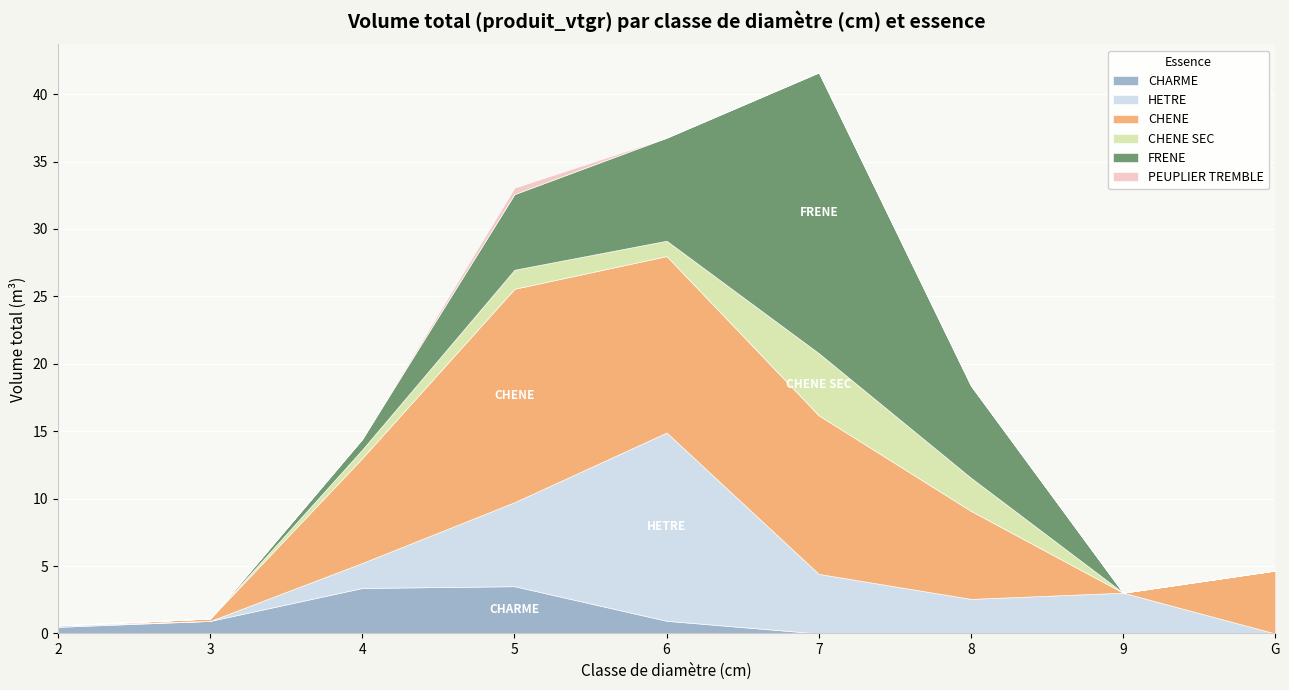

How many series are shown in this chart?

6